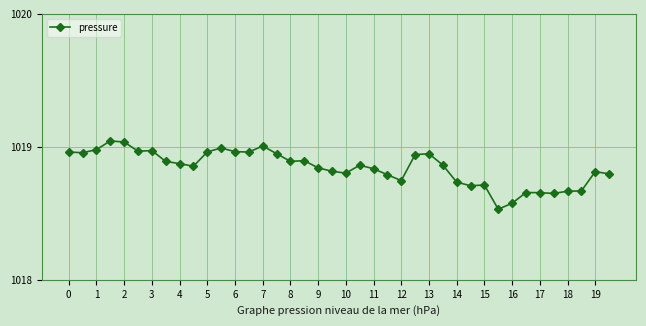

What is the sum of all values?

40753.8